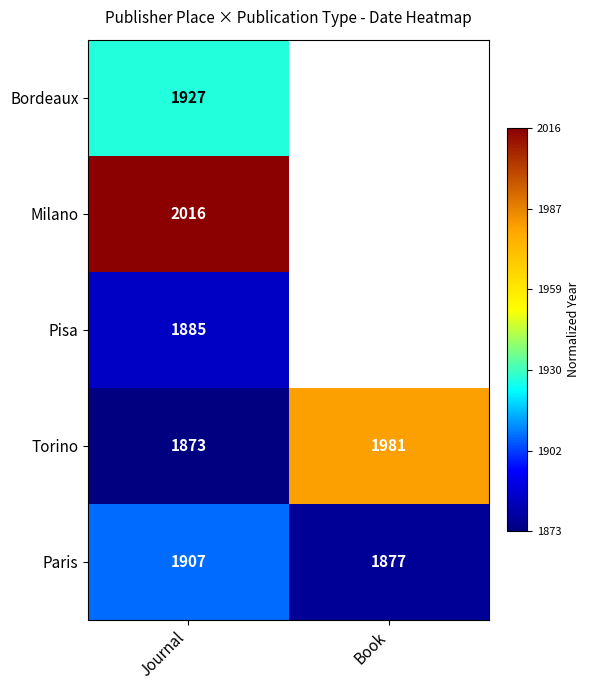

Is the value of Torino at Book greater than the value of Paris at Journal?

Yes